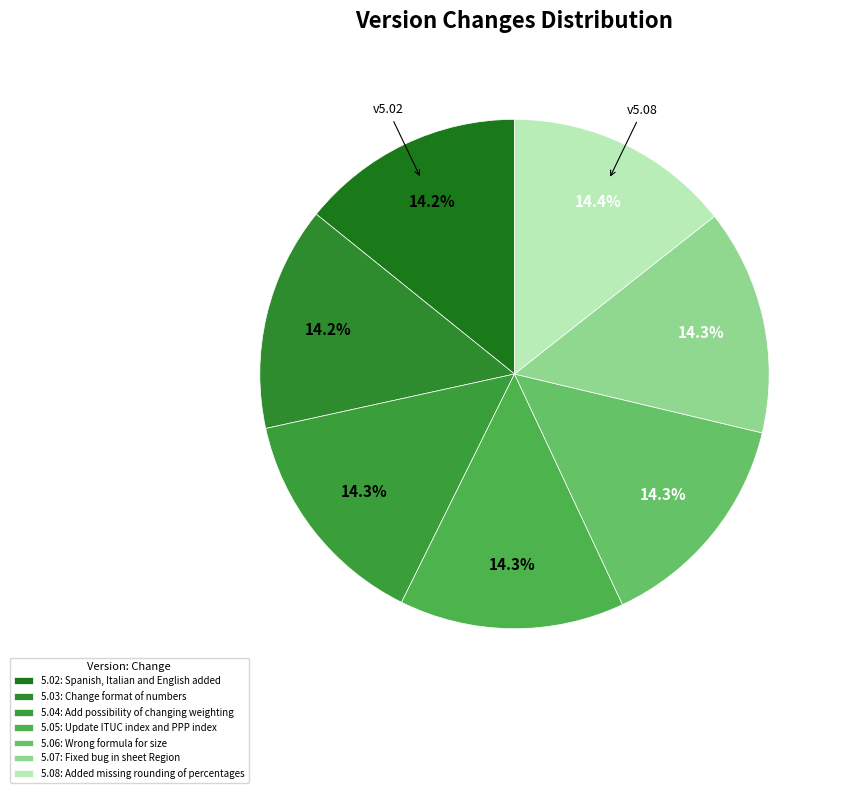

What is the total percentage of 5.03: Change format of numbers and 5.06: Wrong formula for size?

28.5%